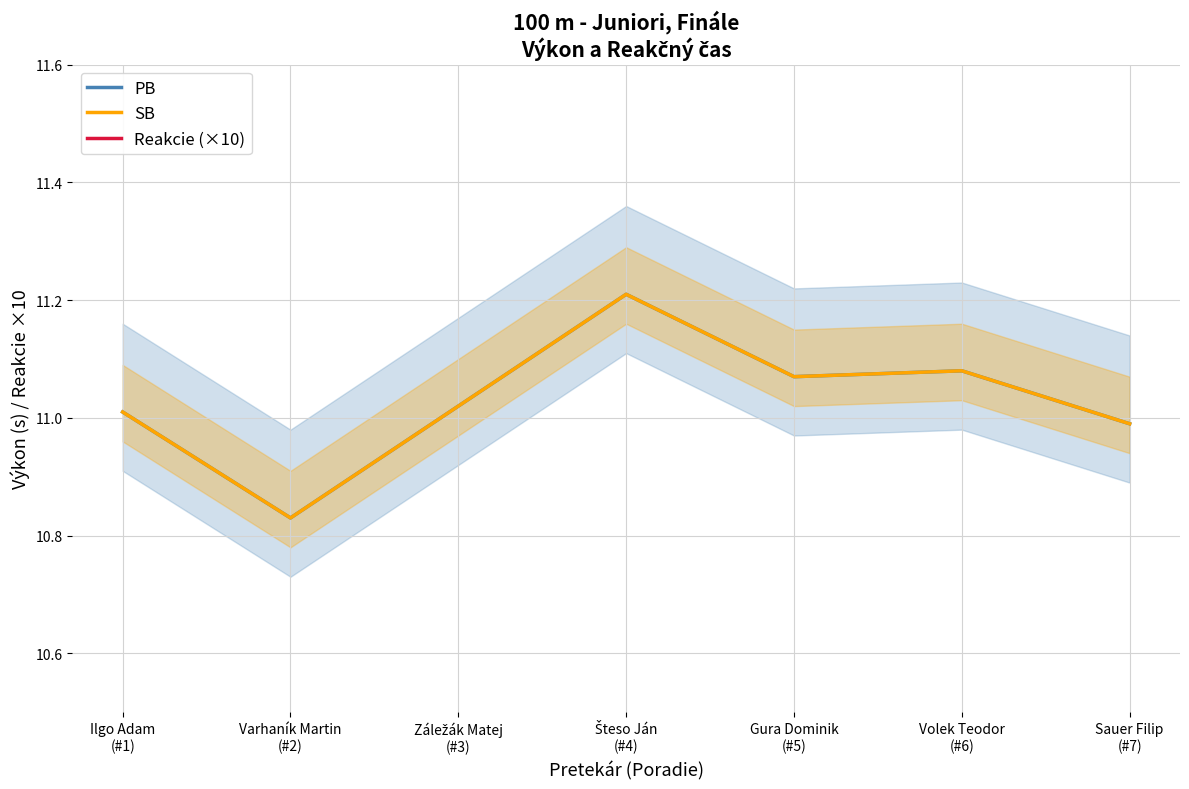

True or false: SB and Reakcie (×10) intersect in this chart.

False